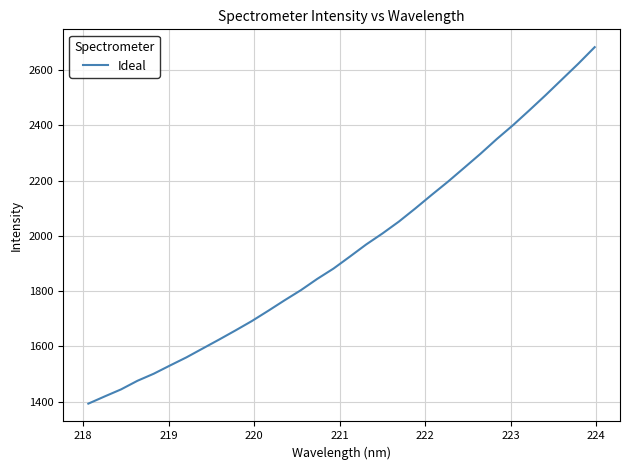

What is the greatest value displayed?

2683.4